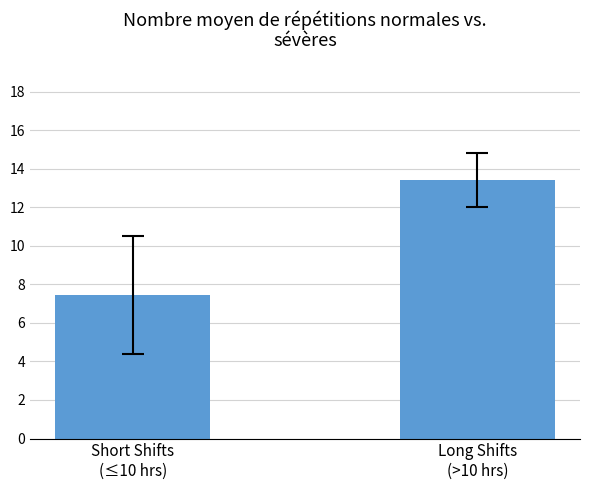

What is the difference between the values at Short Shifts
(≤10 hrs) and Long Shifts
(>10 hrs)?

6.0